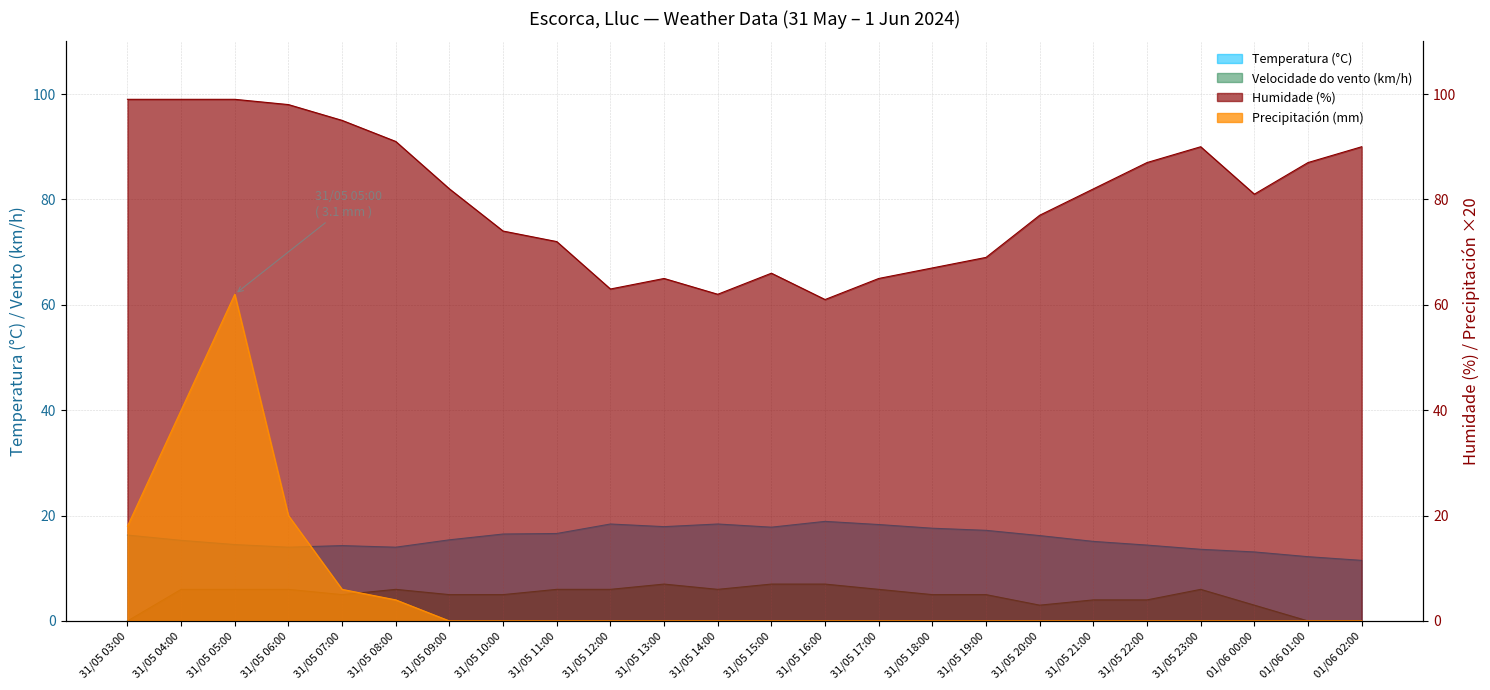

Which series has the widest spread of values?

Precipitación (mm)